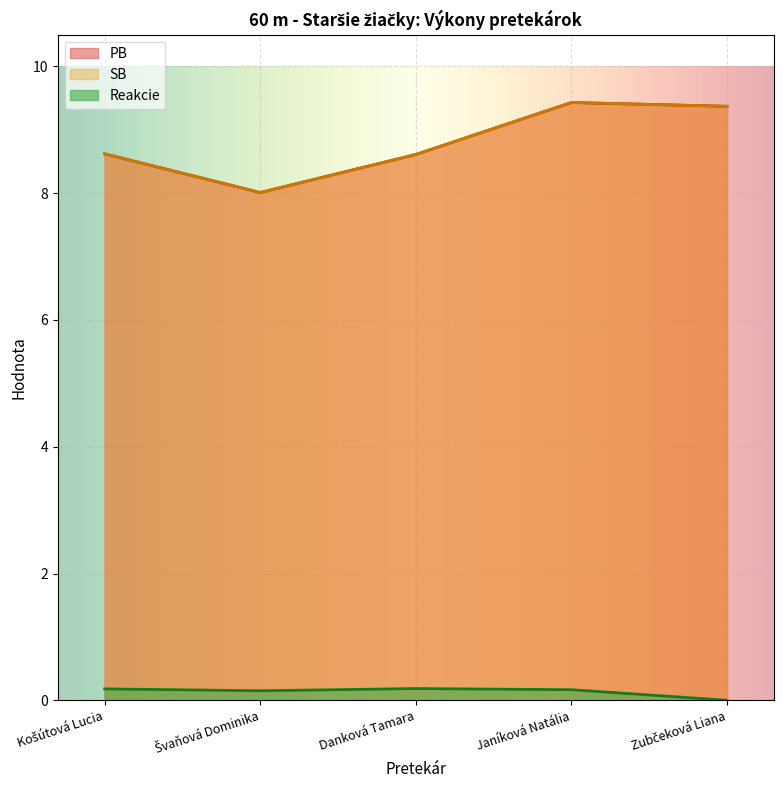

What position from the left is Švaňová Dominika?

2